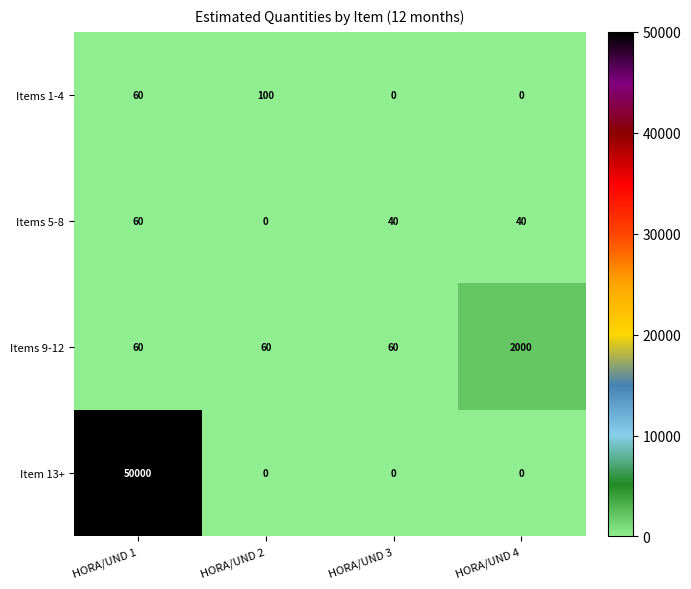

What value does the Item 13+ series have at HORA/UND 1, to the nearest 100?

50000